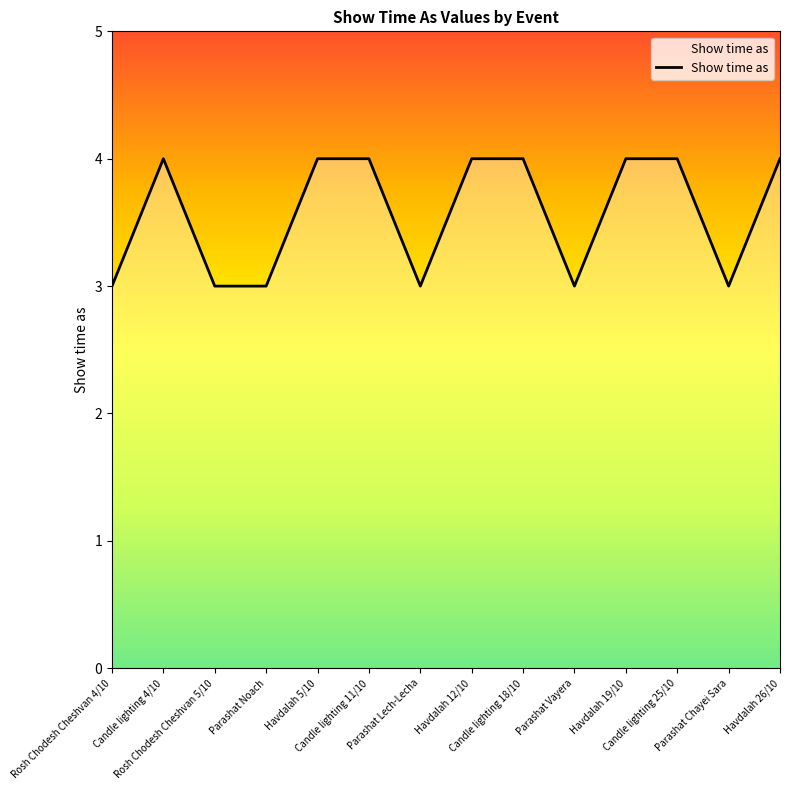

Reading left to right, transcribe all the data shown in this chart.

Rosh Chodesh Cheshvan 4/10=3	Candle lighting 4/10=4	Rosh Chodesh Cheshvan 5/10=3	Parashat Noach=3	Havdalah 5/10=4	Candle lighting 11/10=4	Parashat Lech-Lecha=3	Havdalah 12/10=4	Candle lighting 18/10=4	Parashat Vayera=3	Havdalah 19/10=4	Candle lighting 25/10=4	Parashat Chayei Sara=3	Havdalah 26/10=4